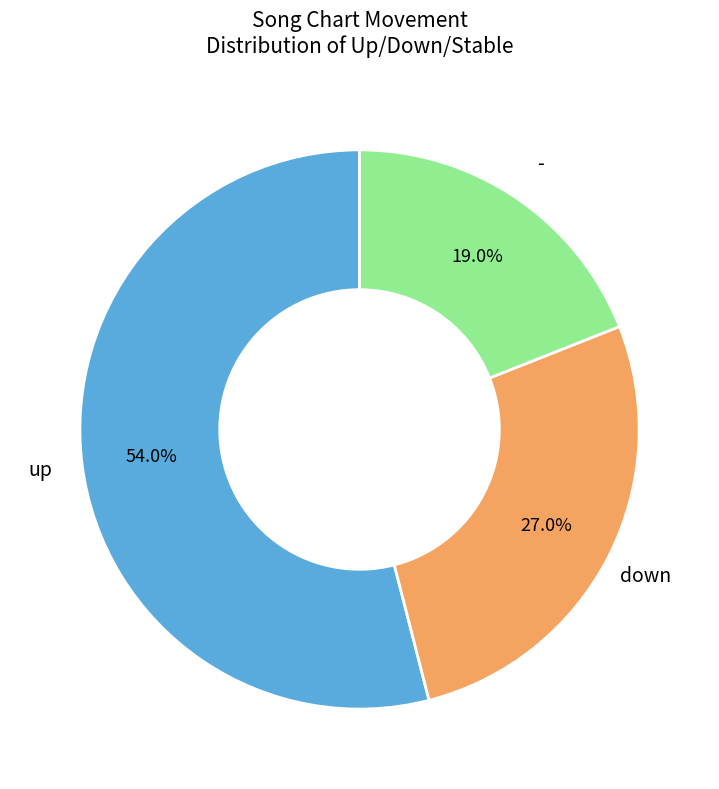

What percentage is the up slice, to the nearest percent?

54%